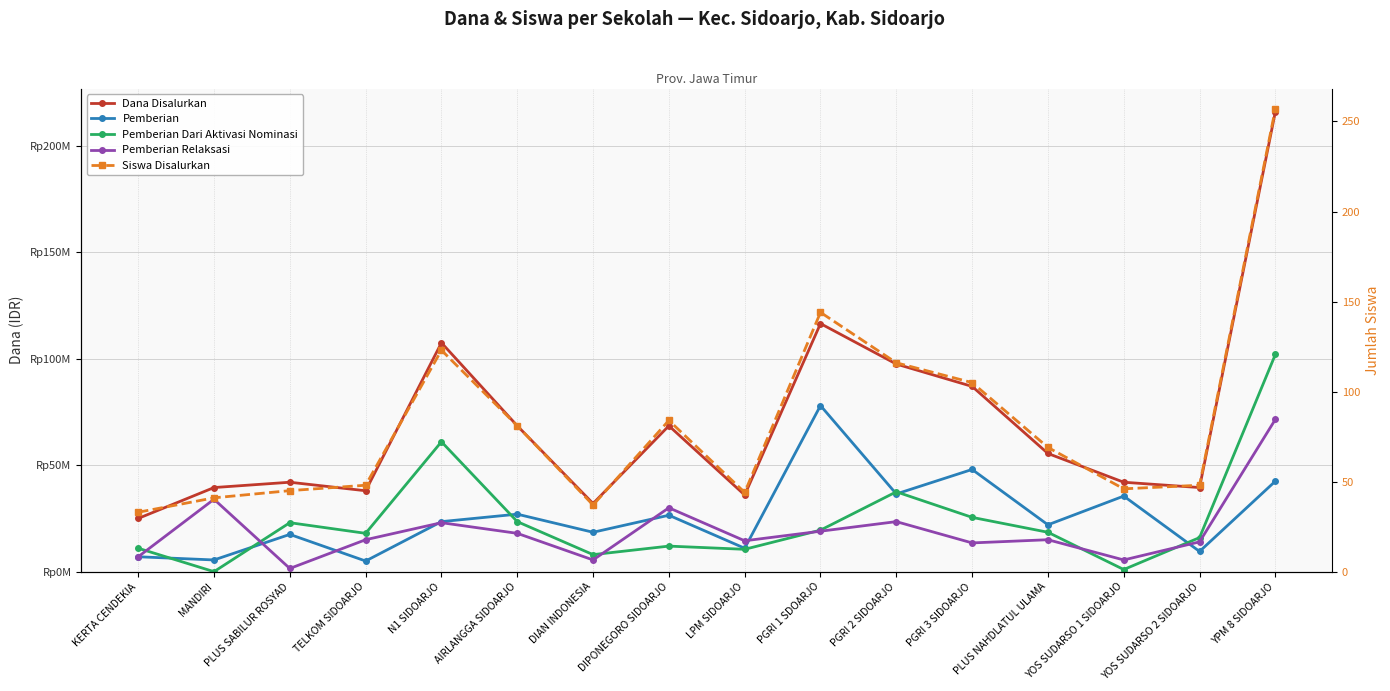

How many data points in Siswa Disalurkan are above 69?

7